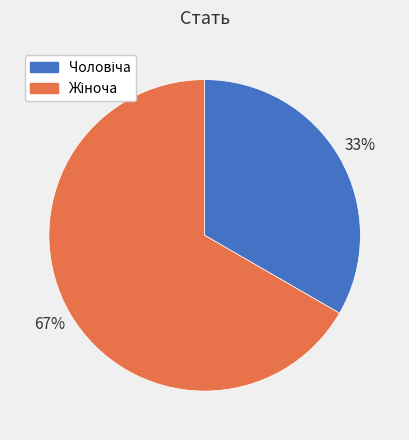

Does any single category account for the majority?

Yes